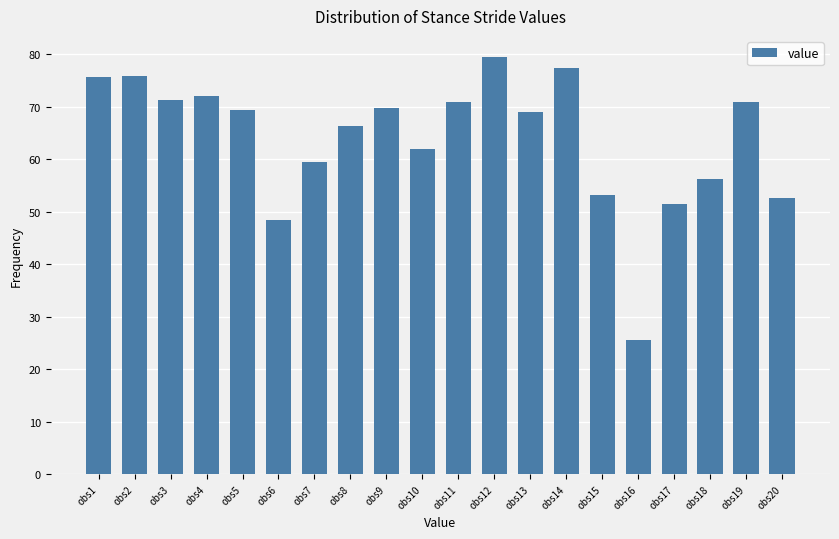

Is it true that the value at obs5 is 91.3?

False